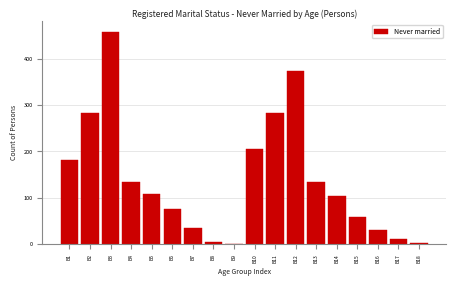

Which category has the highest value across all series?

B3